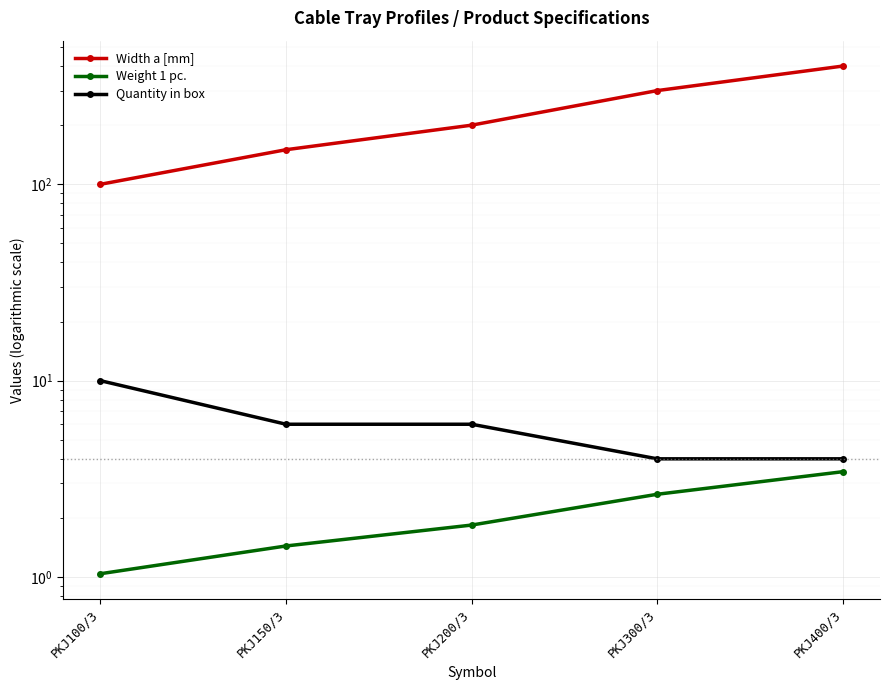

At which label does Width a [mm] reach its minimum?

PKJ100/3